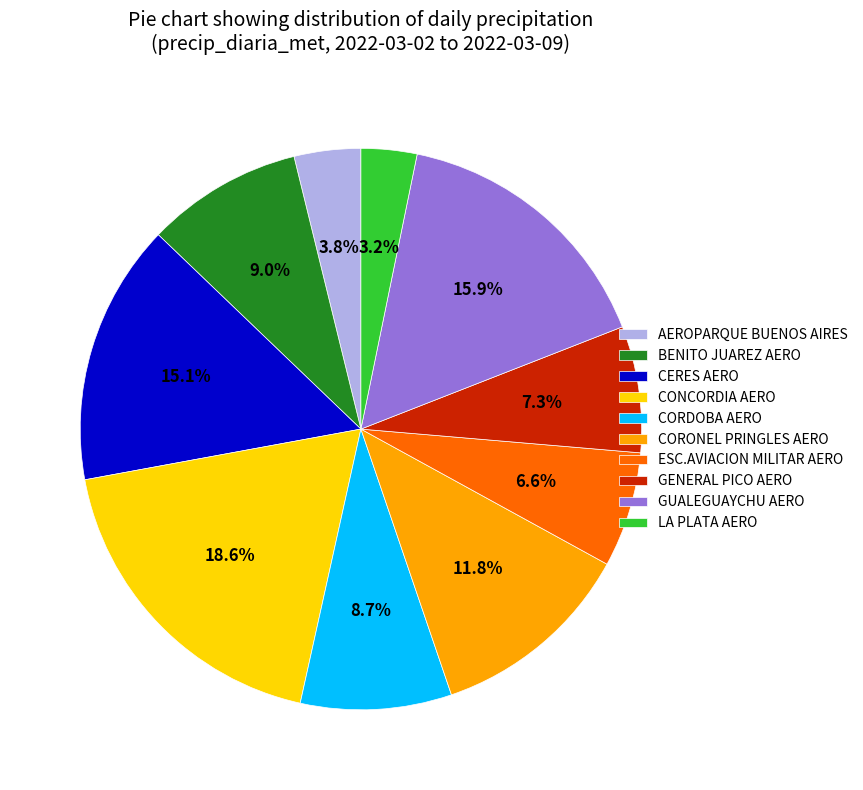

What is the largest slice in the pie chart?

CONCORDIA AERO